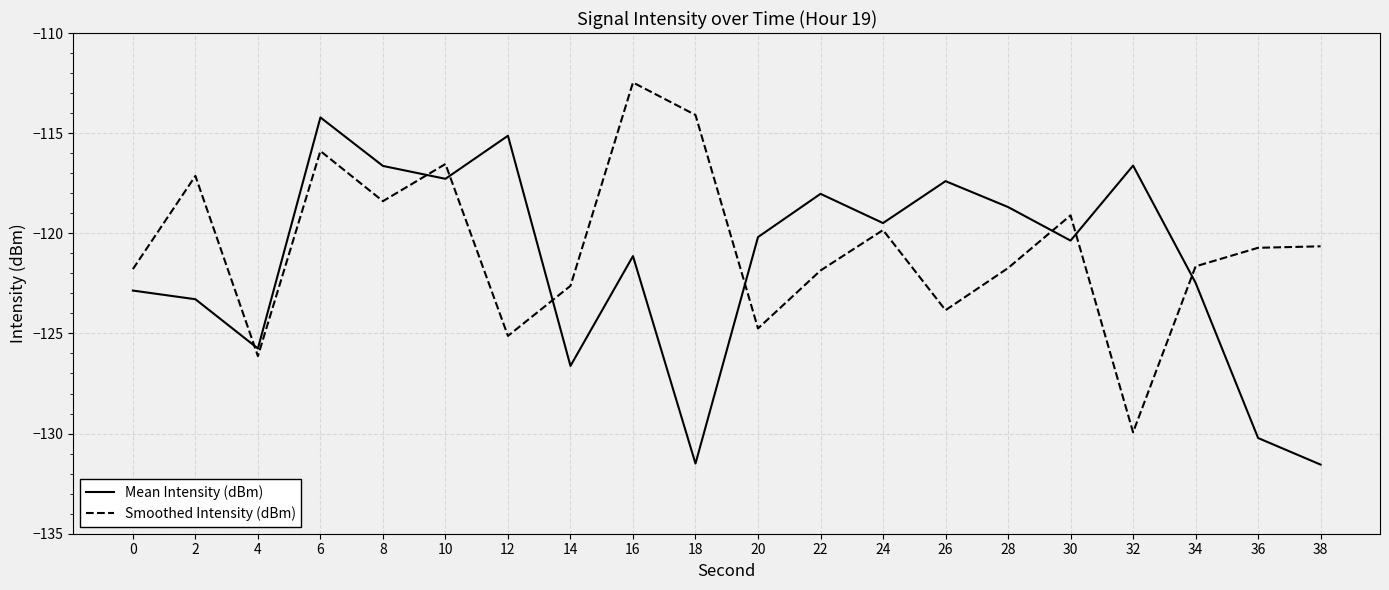

Does the chart display data point markers on the line(s)?

No